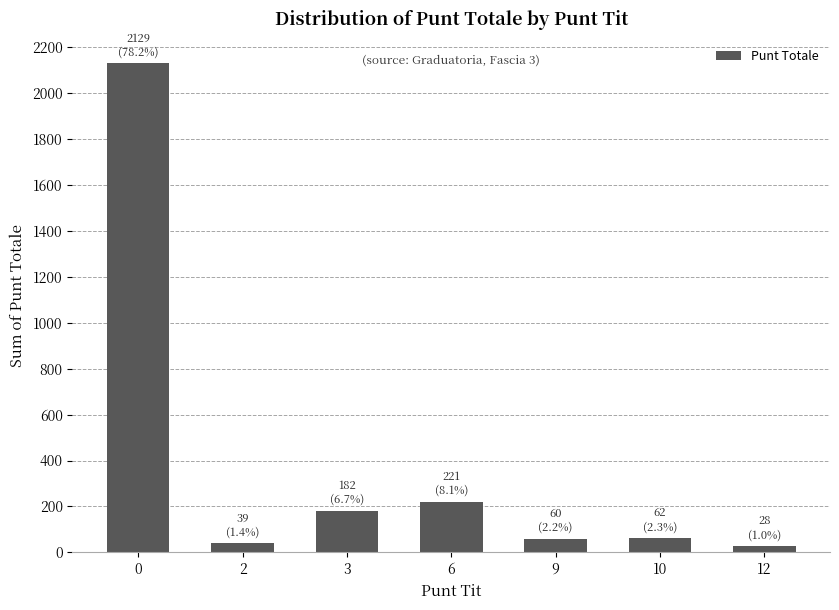

What is the maximum value shown in the chart?

2129